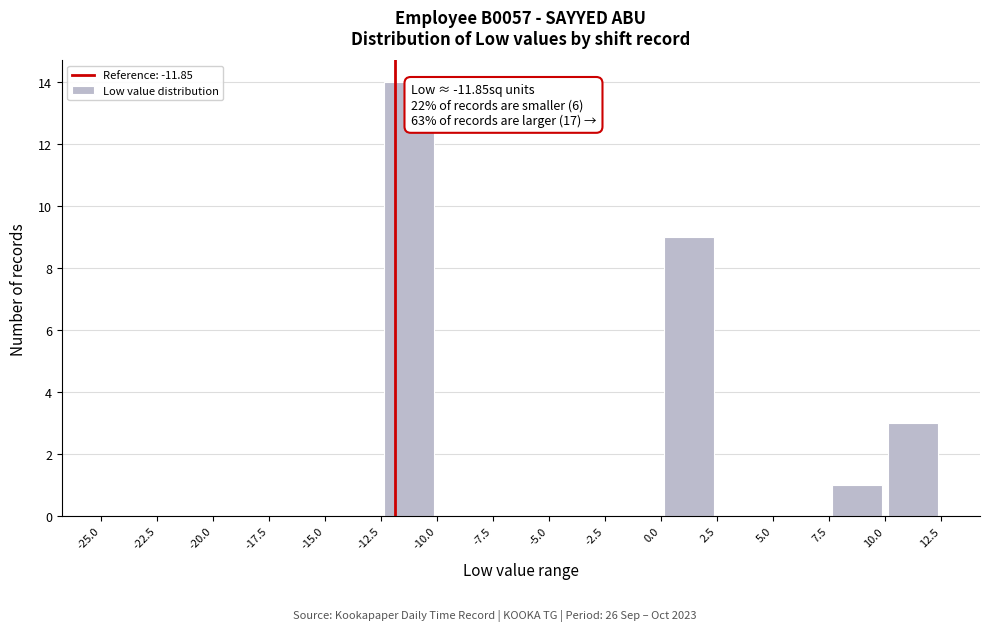

Over which range of the x-axis is the bar tallest?

-12.5 to -10.0